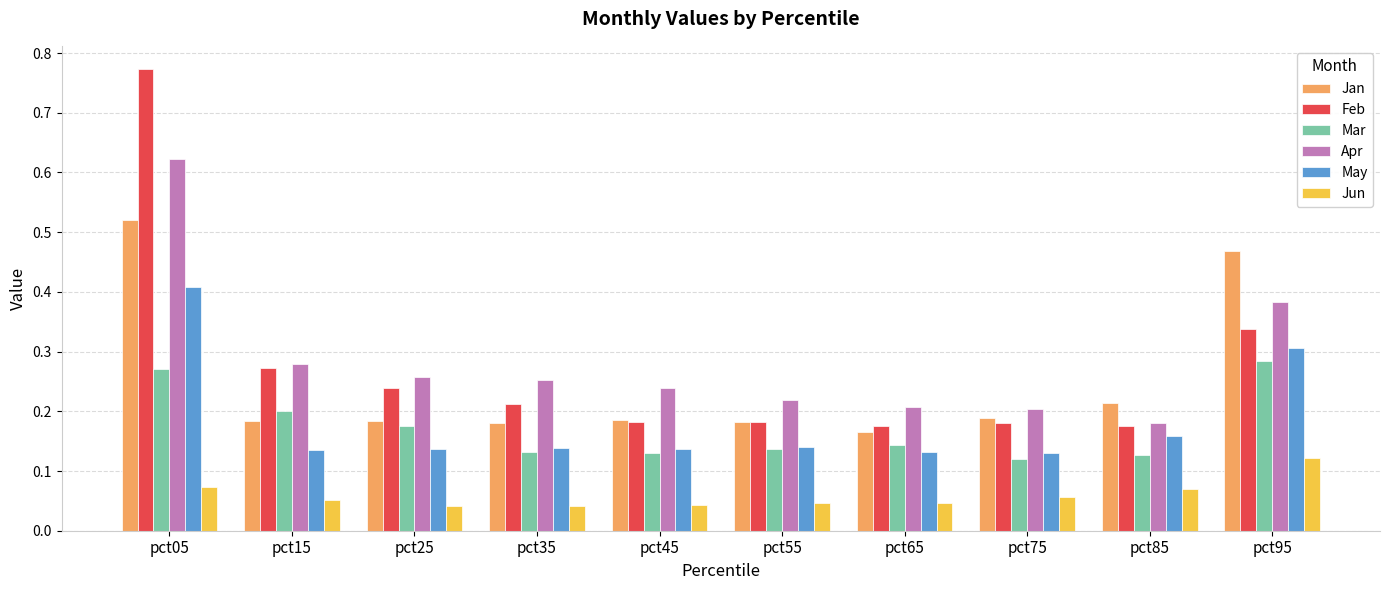

What is the sum of all Apr values?

2.8